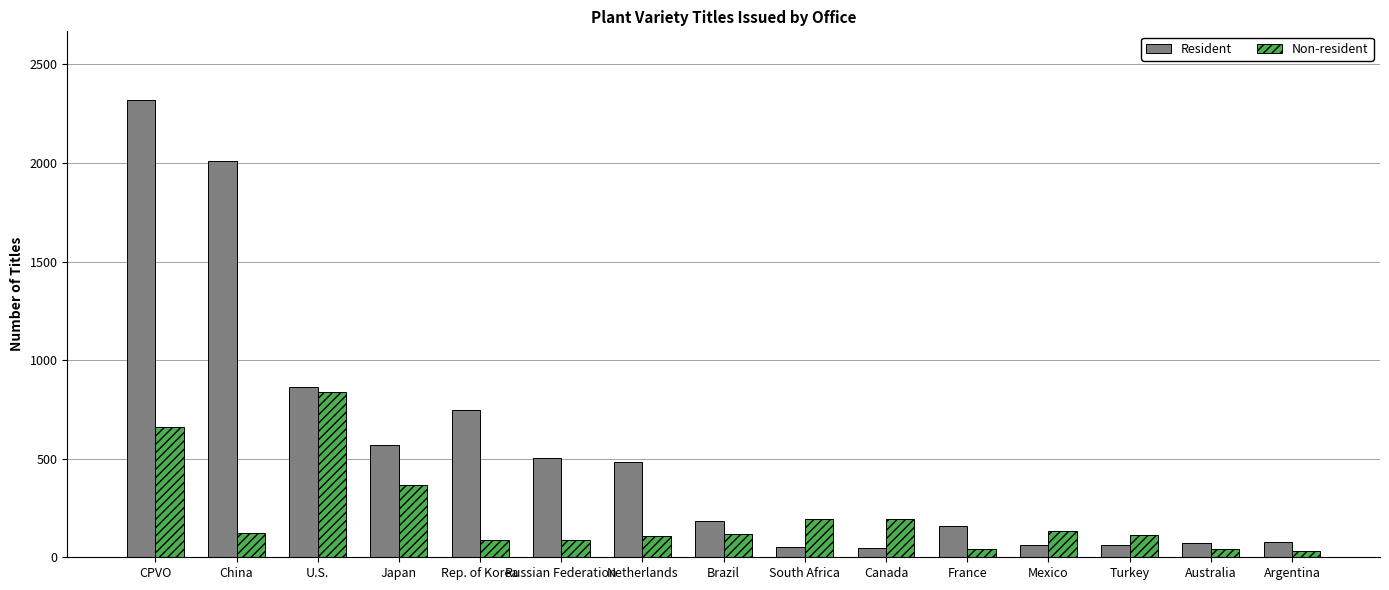

Rank the series at France from lowest to highest value.

Non-resident, Resident